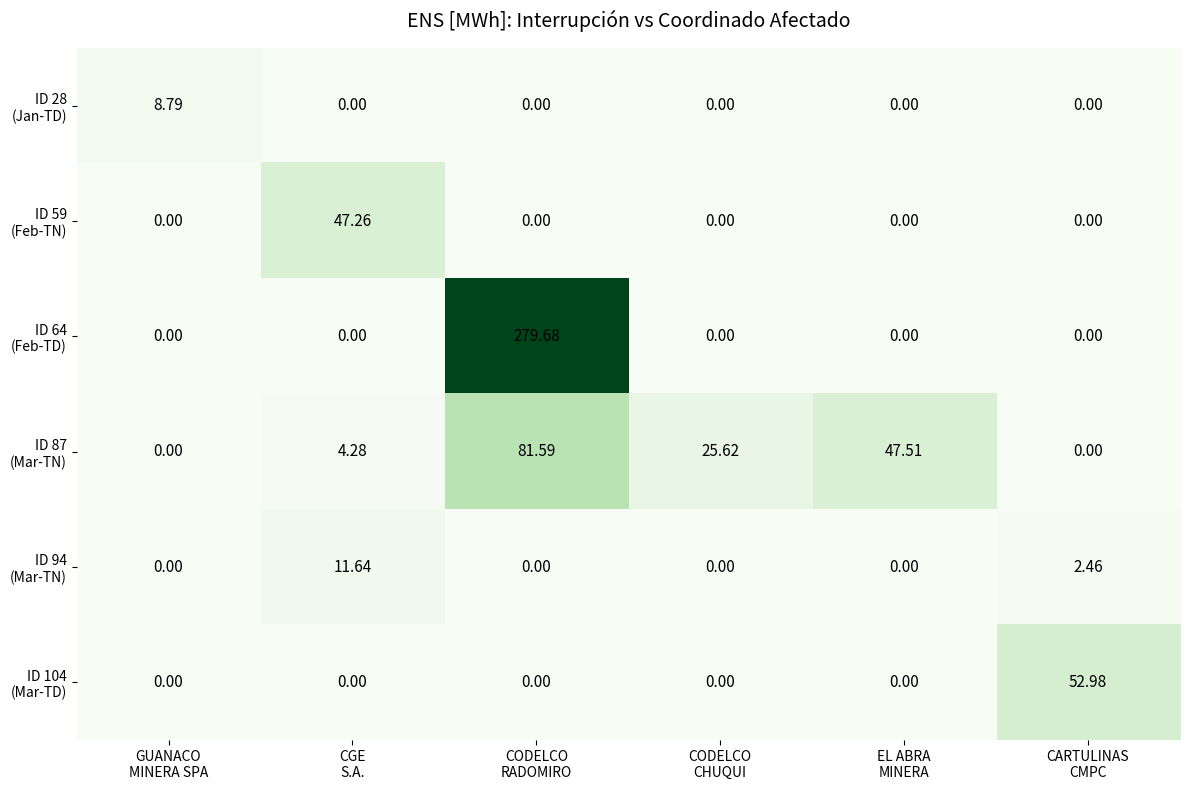

What is the total value across all series at CGE
S.A.?

63.2